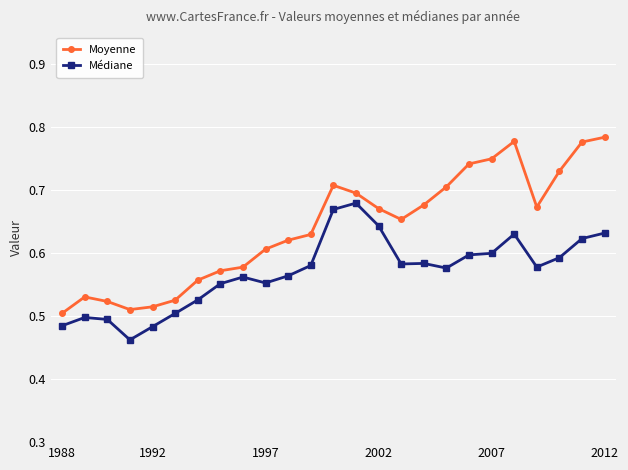

True or false: Médiane has more than 1 points higher than both neighbors.

True